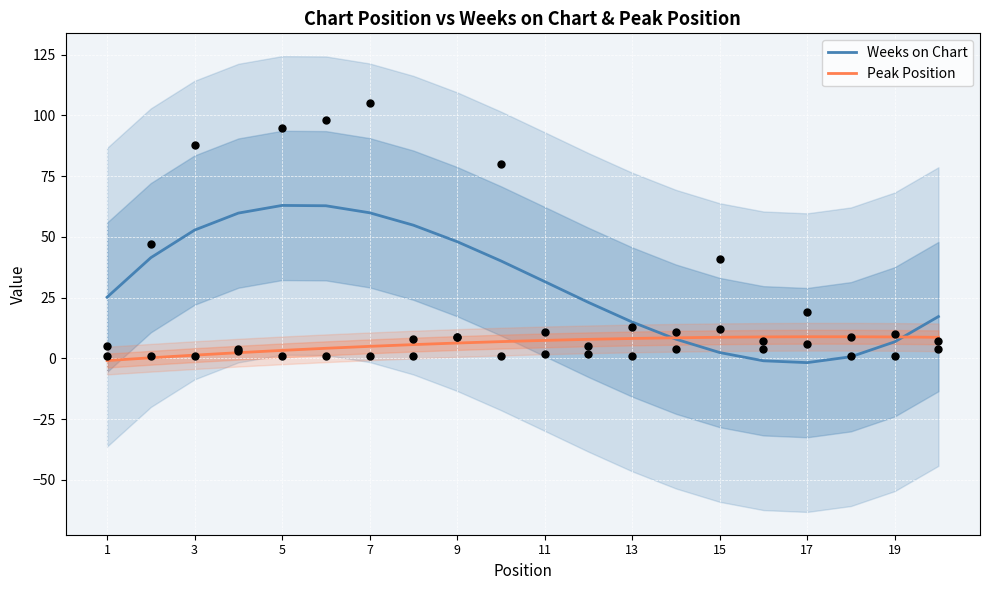

Which series reaches the minimum Y coordinate?

Weeks on Chart